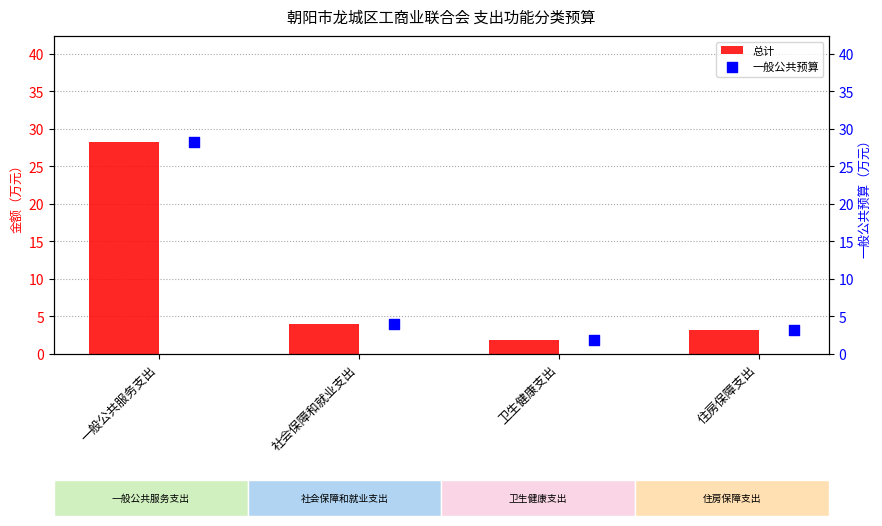

What is the sum of all 总计 values?

37.4